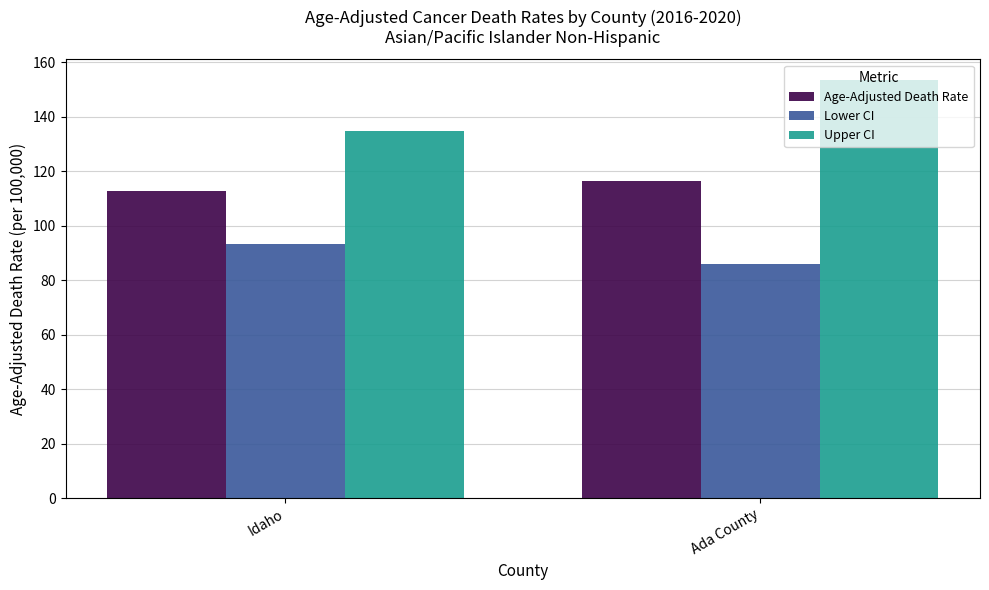

Read the Lower CI value at Ada County.

85.8